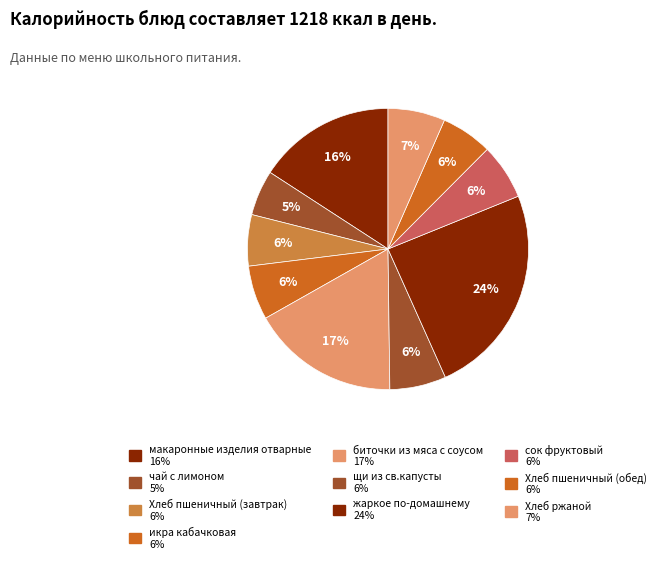

How many segments does this pie chart have?

10